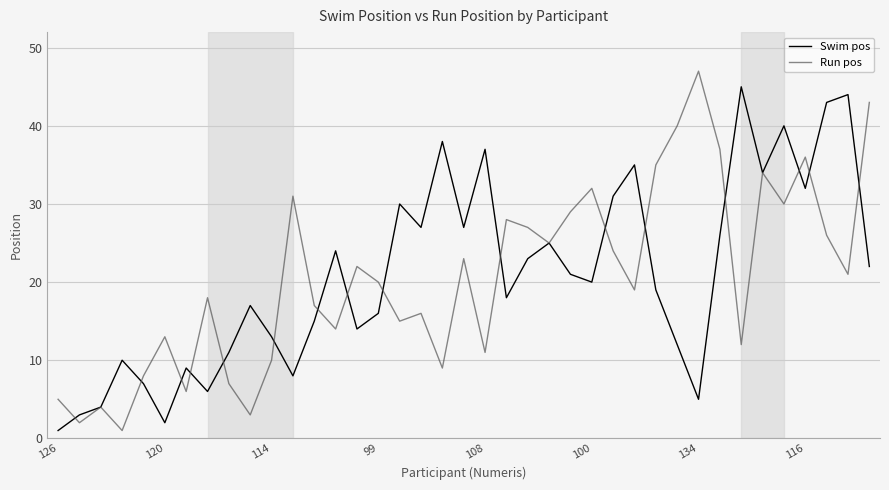

How many distinct data groups are displayed?

2